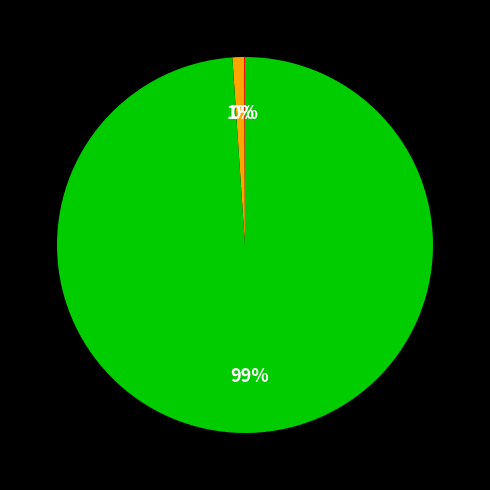

Does any single category account for the majority?

Yes